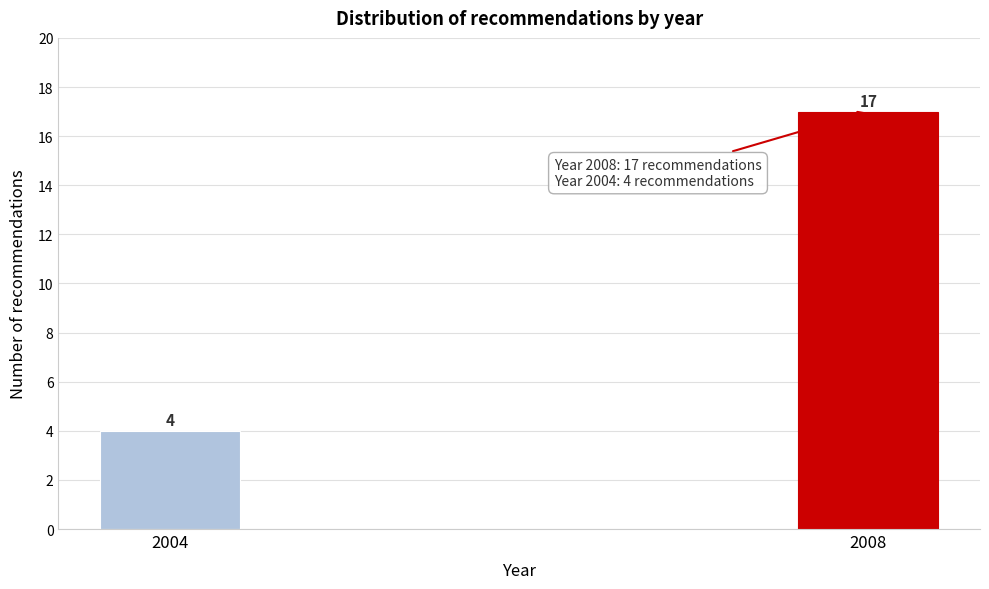

Reading left to right, extract all data points from this chart.

4	17